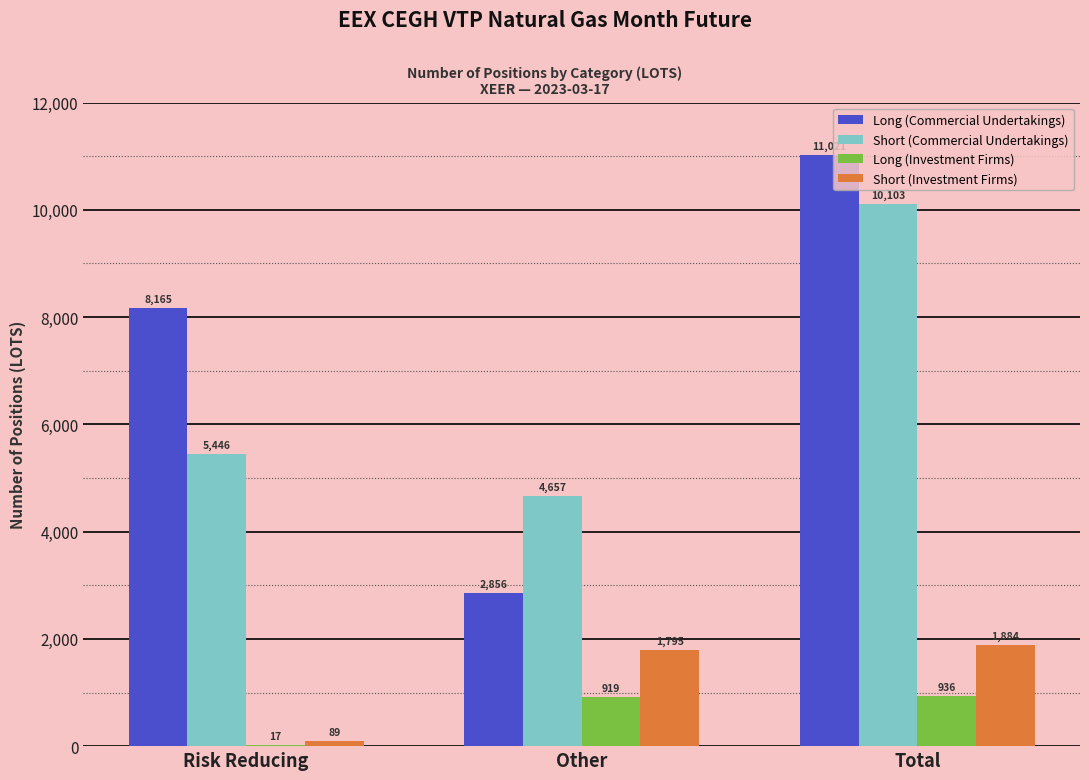

What is the maximum value for Short (Commercial Undertakings)?

10103